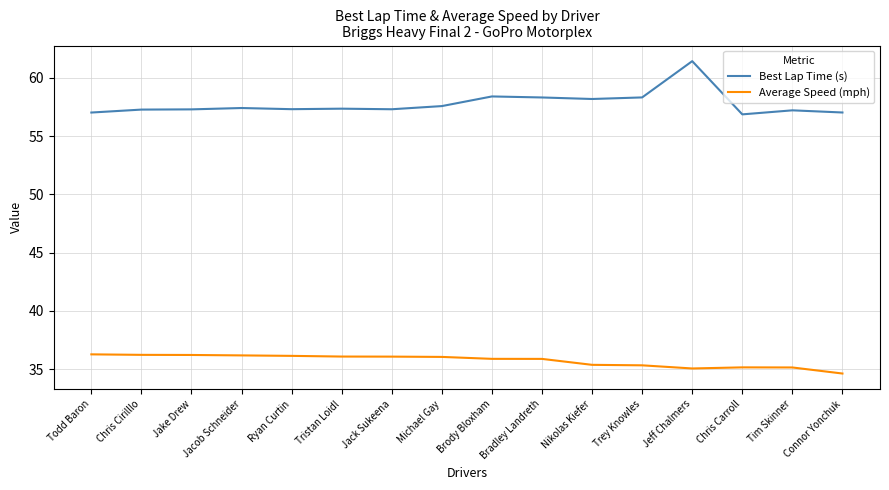

What is the minimum value for Average Speed (mph)?

34.6